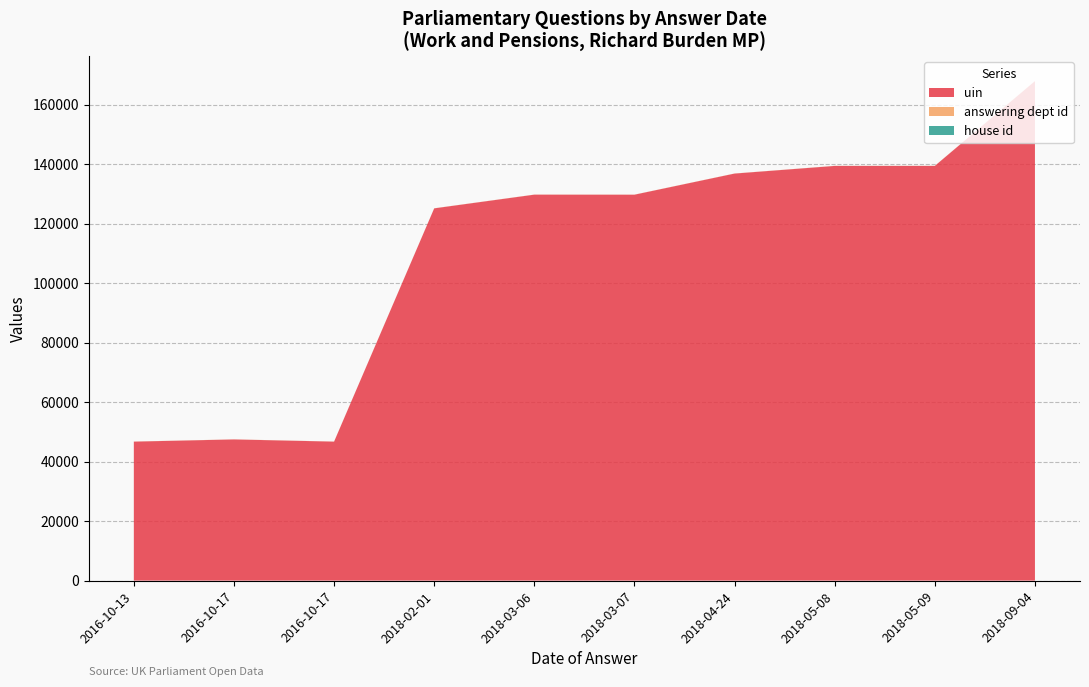

Reading left to right, list all the values displayed in this chart.

uin: 2018-09-04=167858	2018-05-08=139370	2018-05-09=139374	2018-04-24=136798	2018-03-07=129697	2018-03-06=129713	2018-02-01=125103	2016-10-17=47443	2016-10-13=46704	2016-10-17=46705
answering dept id: 2018-09-04=29	2018-05-08=29	2018-05-09=29	2018-04-24=29	2018-03-07=29	2018-03-06=29	2018-02-01=29	2016-10-17=29	2016-10-13=29	2016-10-17=29
house id: 2018-09-04=1	2018-05-08=1	2018-05-09=1	2018-04-24=1	2018-03-07=1	2018-03-06=1	2018-02-01=1	2016-10-17=1	2016-10-13=1	2016-10-17=1